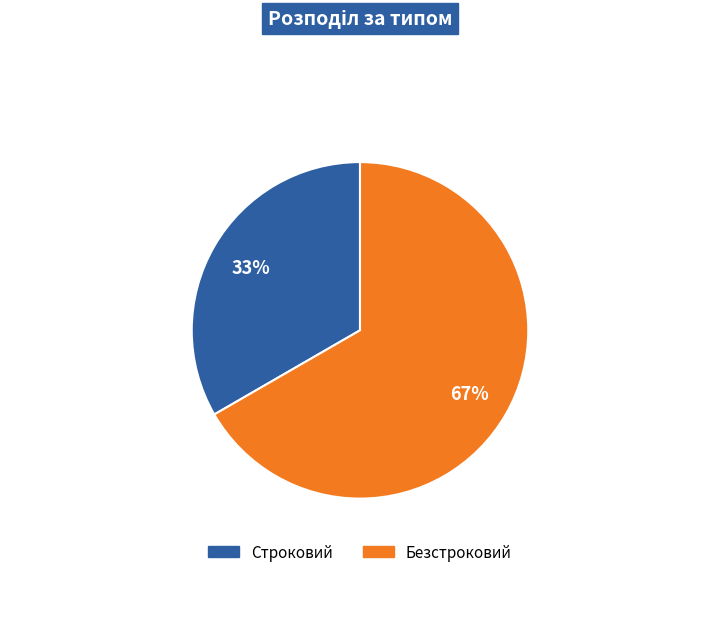

To the nearest percent, what is the average slice percentage?

50%